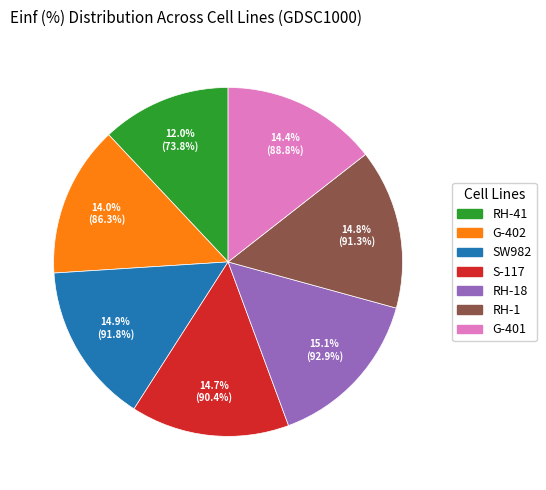

How many slices are in this pie chart?

7